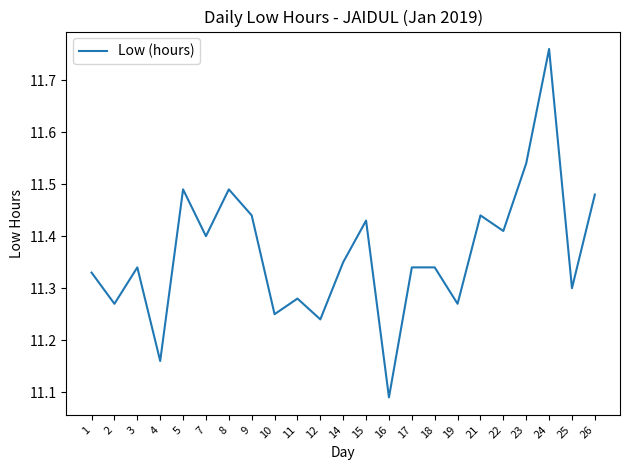

The value at 11 is 5.1. True or false?

False